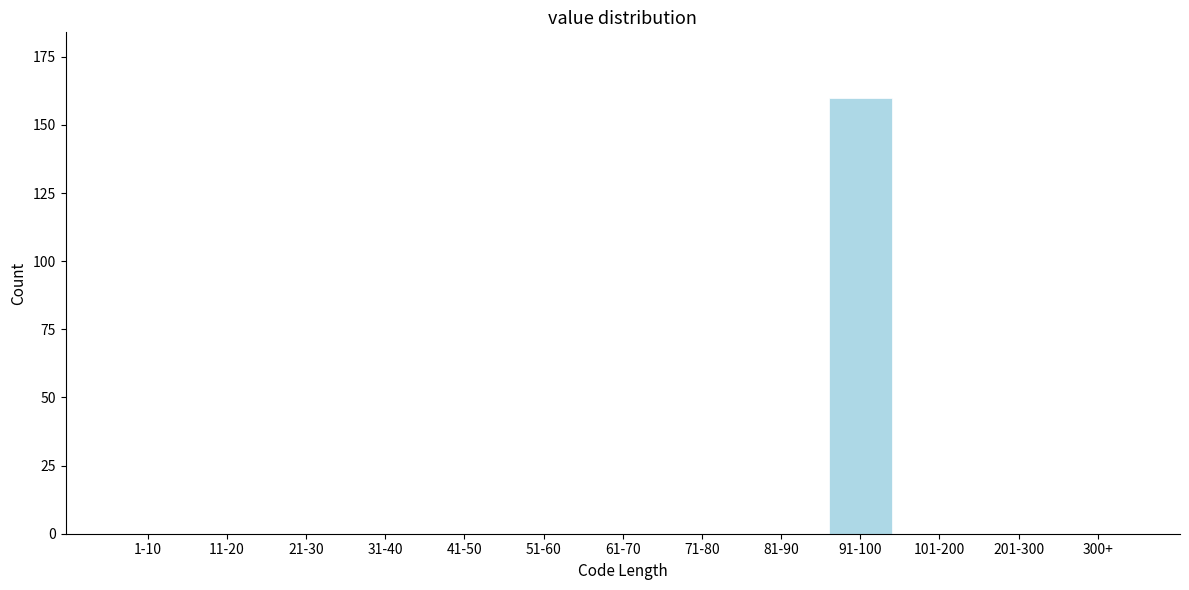

Reading left to right, list all the values displayed in this chart.

1-10=0	11-20=0	21-30=0	31-40=0	41-50=0	51-60=0	61-70=0	71-80=0	81-90=0	91-100=160	101-200=0	201-300=0	300+=0